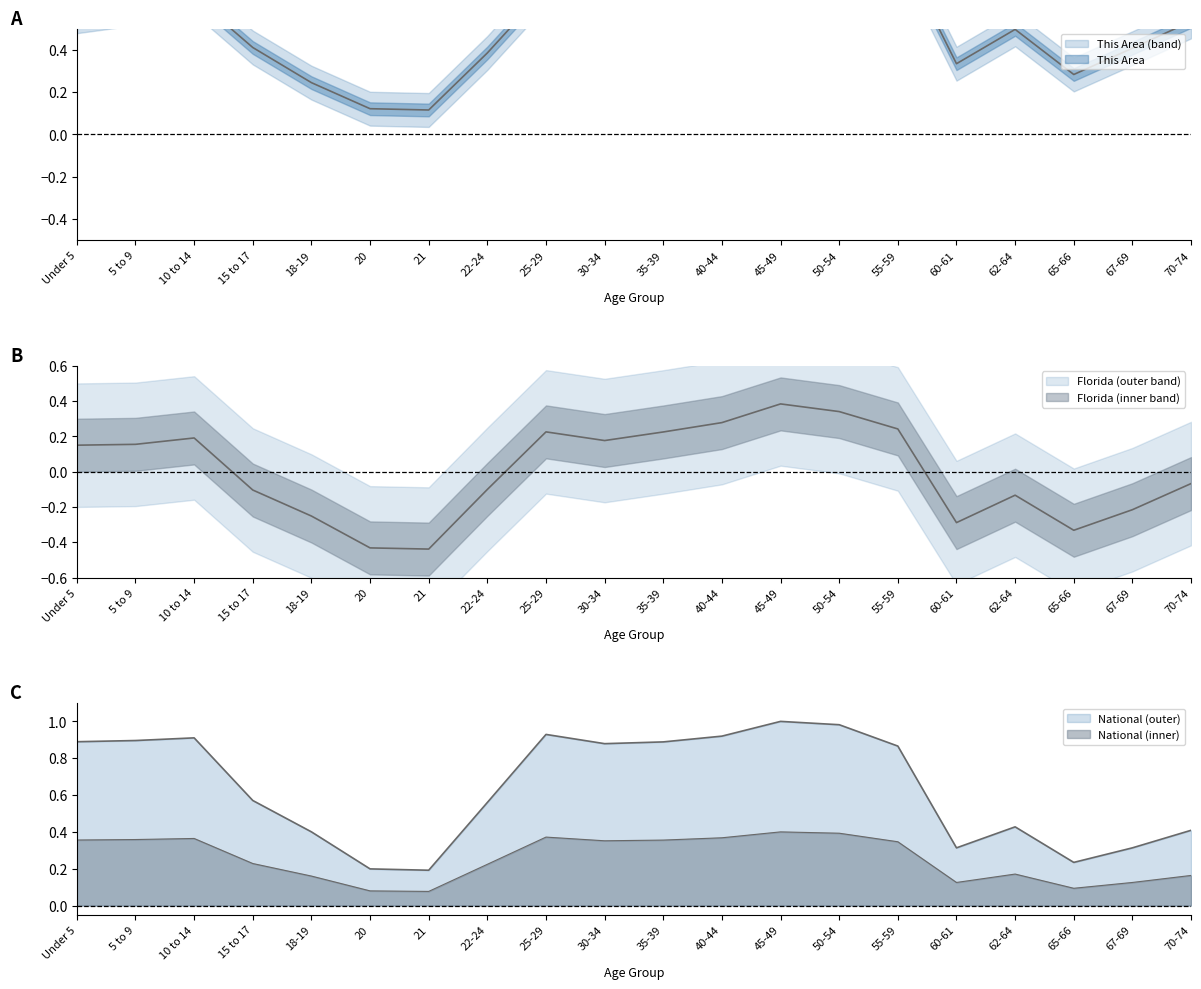

What is the sum of the This Area values at 55-59 and 30-34?

1.6